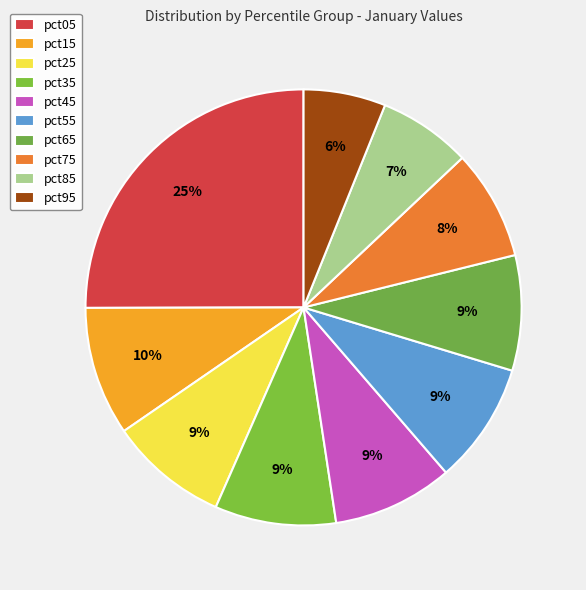

To the nearest percent, what is the difference between the largest and smallest slice percentages?

19%